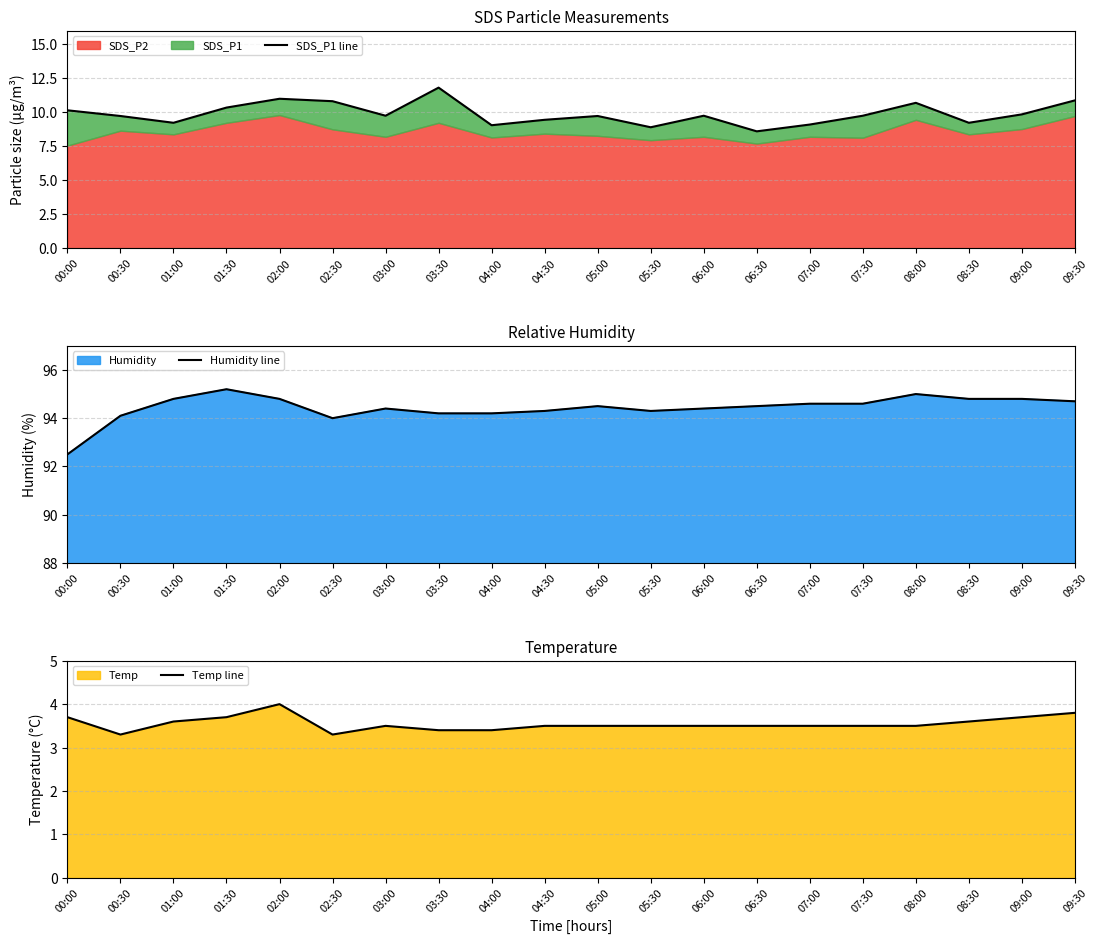

Does the chart have visible grid lines?

Yes